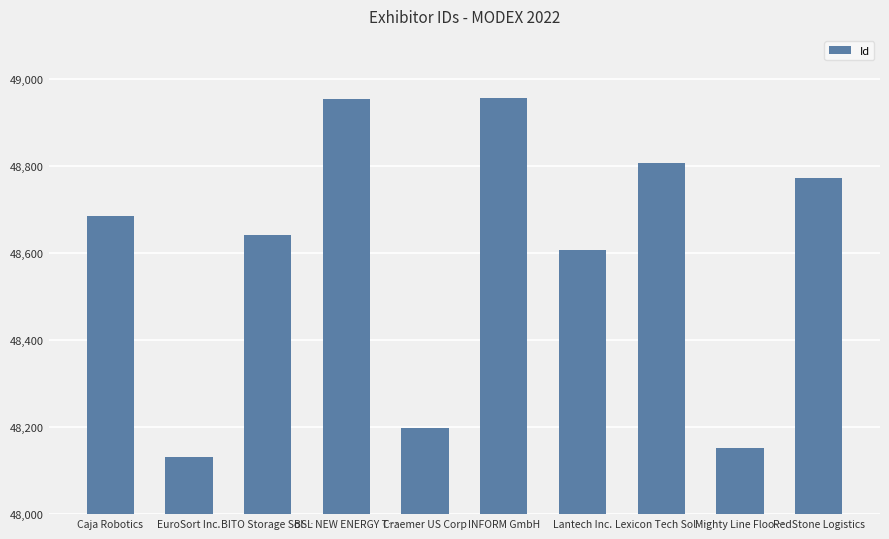

What is the label of the 9th bar from the left?

Mighty Line Floo…